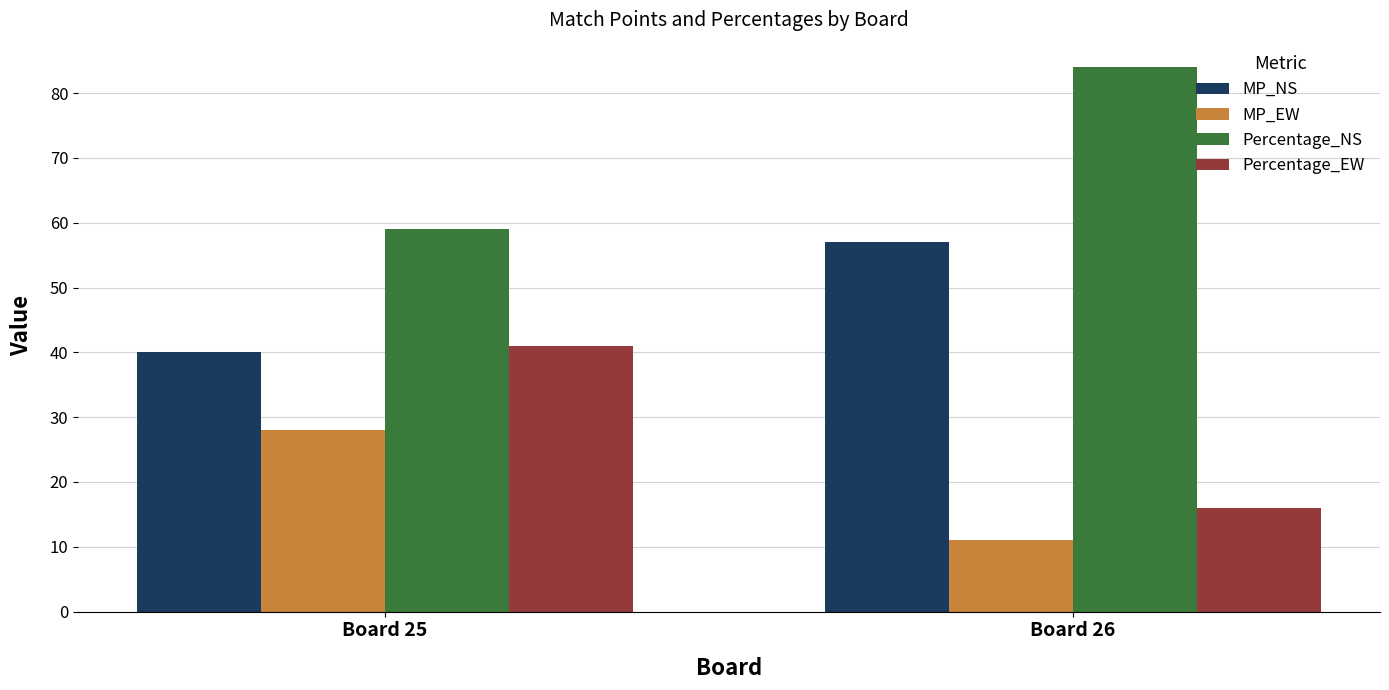

How many bars are there in total?

8